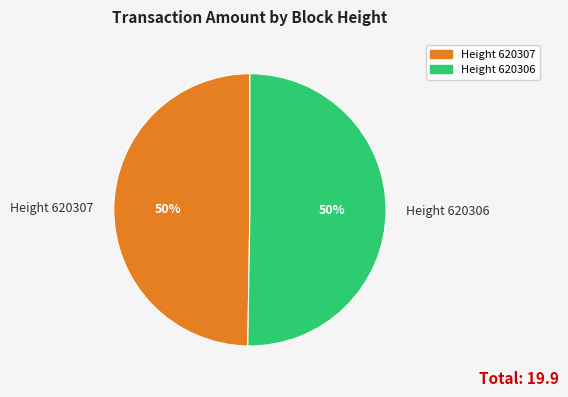

The Height 620306 slice represents 50% of the pie. True or false?

True